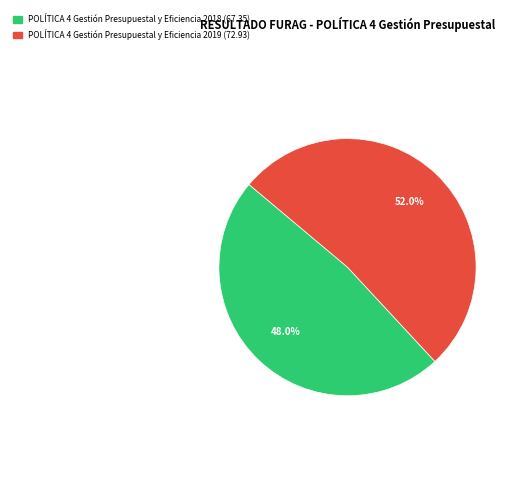

Rank the categories by value from lowest to highest.

POLÍTICA 4 Gestión Presupuestal y Eficiencia 2018, POLÍTICA 4 Gestión Presupuestal y Eficiencia 2019